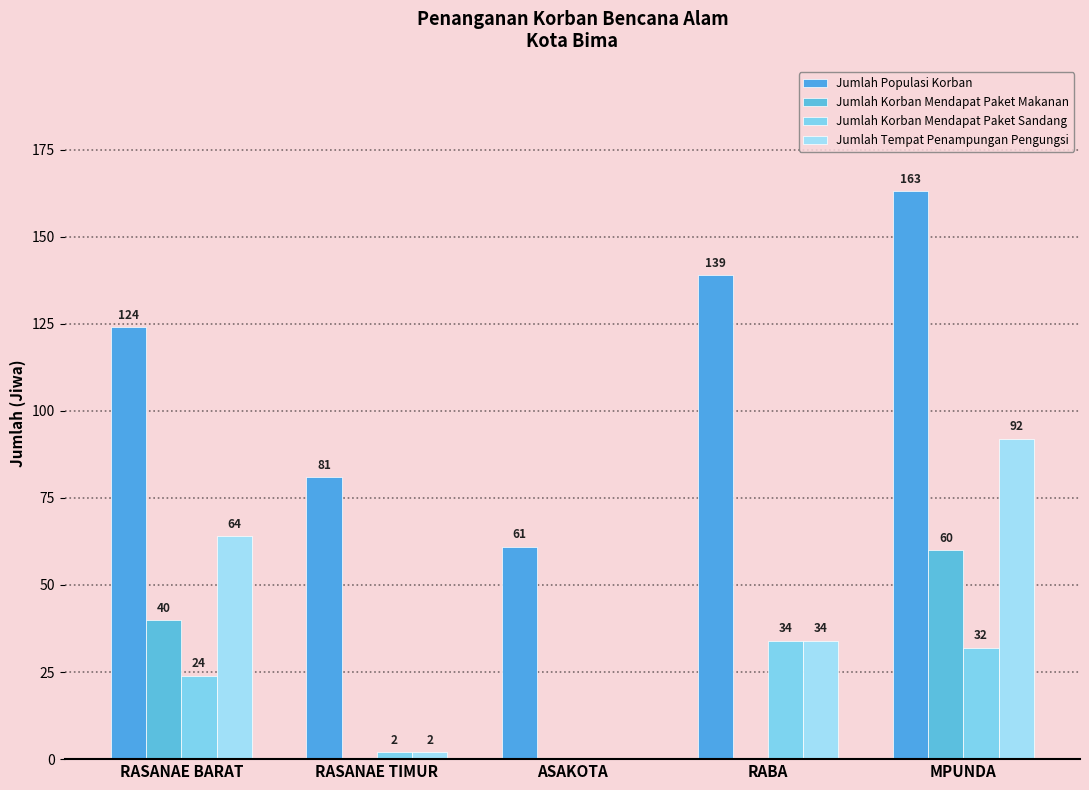

Read the Jumlah Tempat Penampungan Pengungsi value at MPUNDA, to the nearest 5.

90